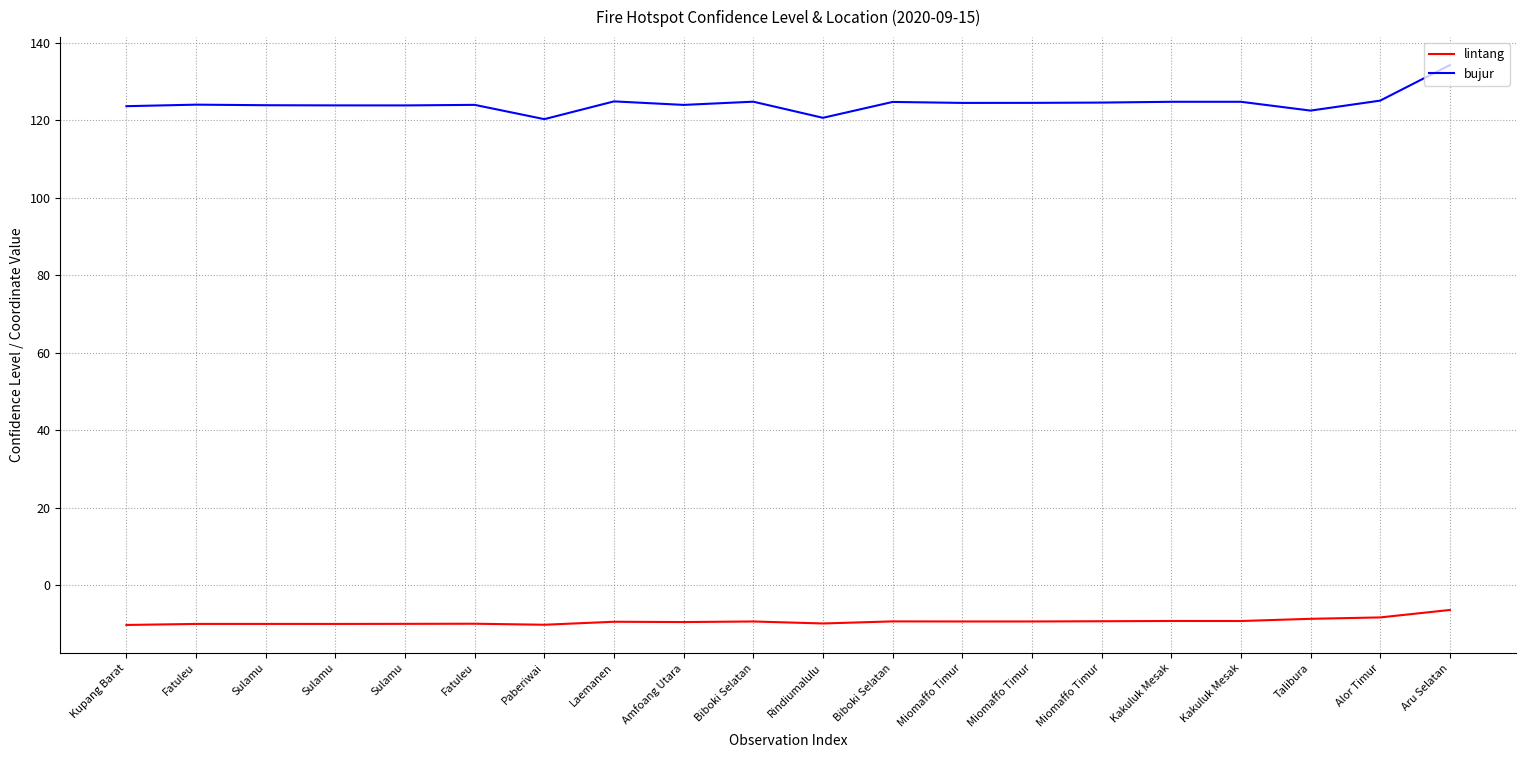

What is the label of the 4th point from the left?

Sulamu